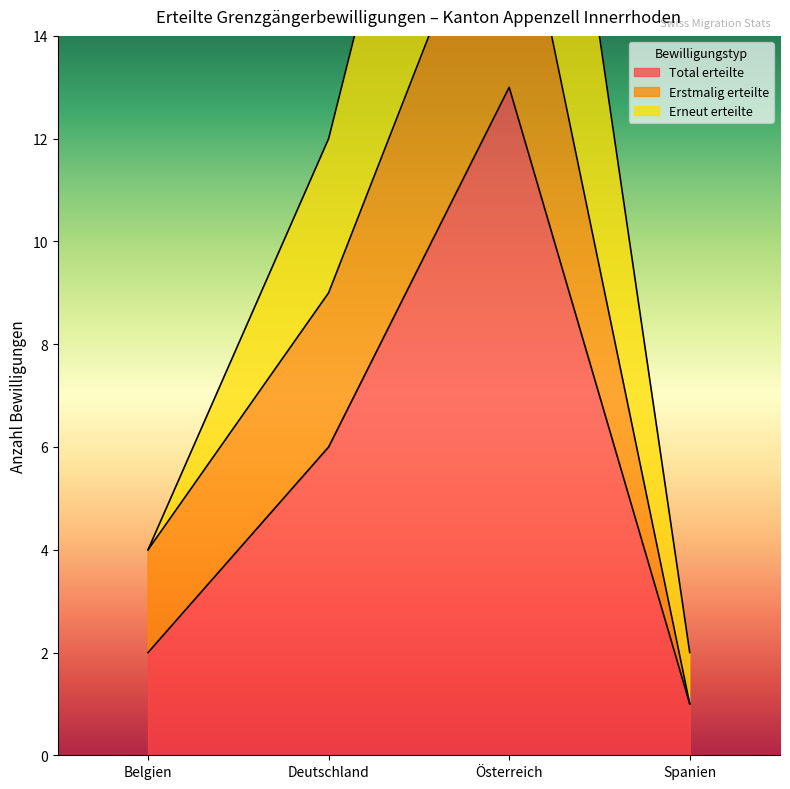

How many values in the Erneut erteilte series are below 12?

2